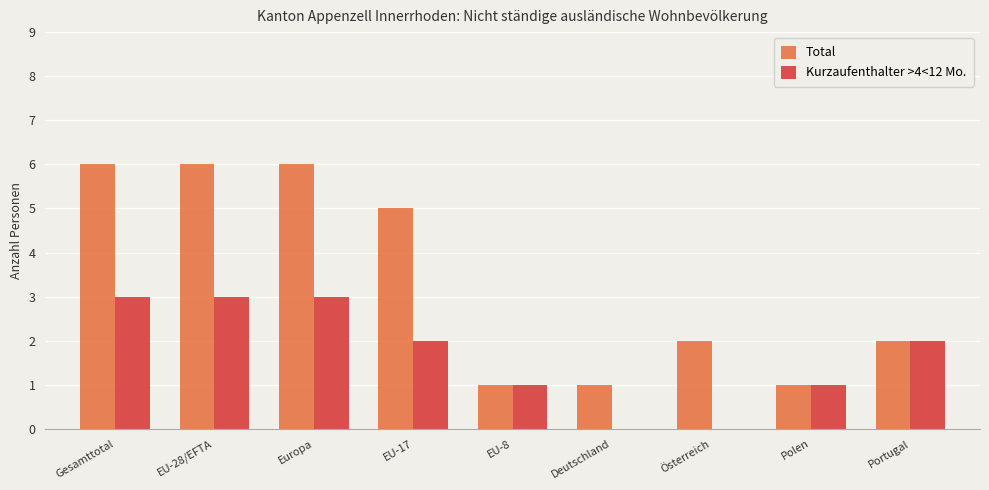

What value does the Total series have at EU-17?

5